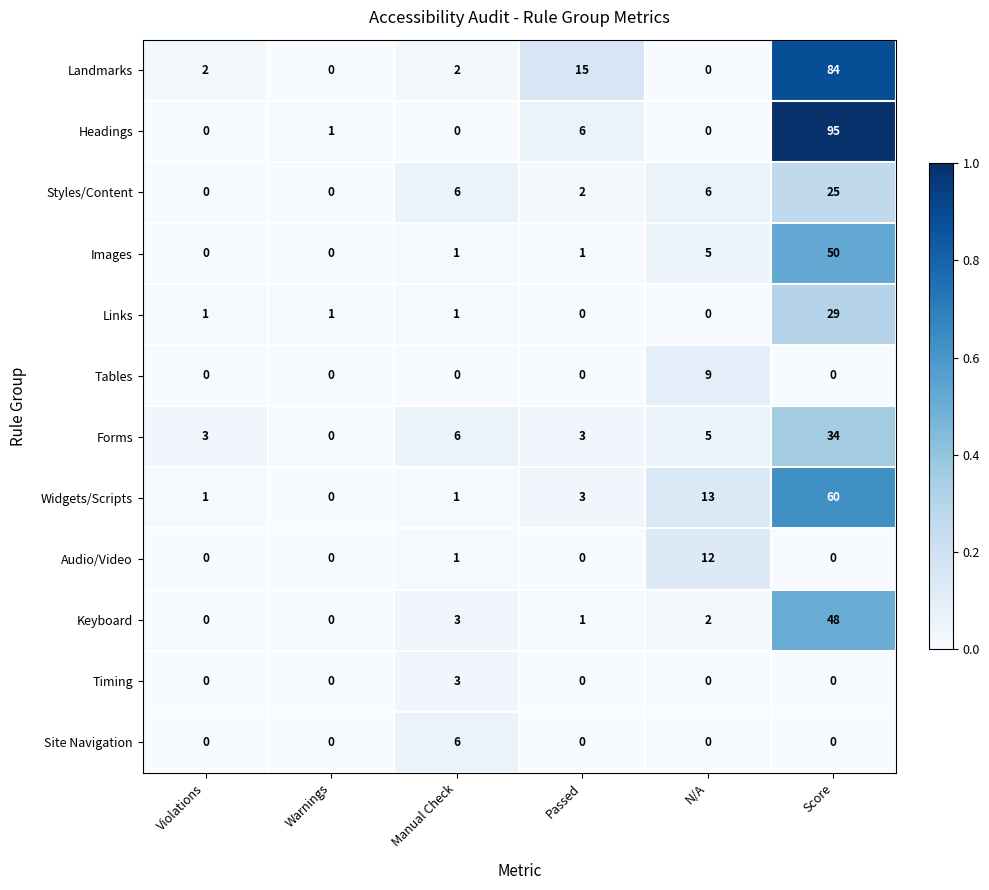

Which series has the widest spread of values?

Headings